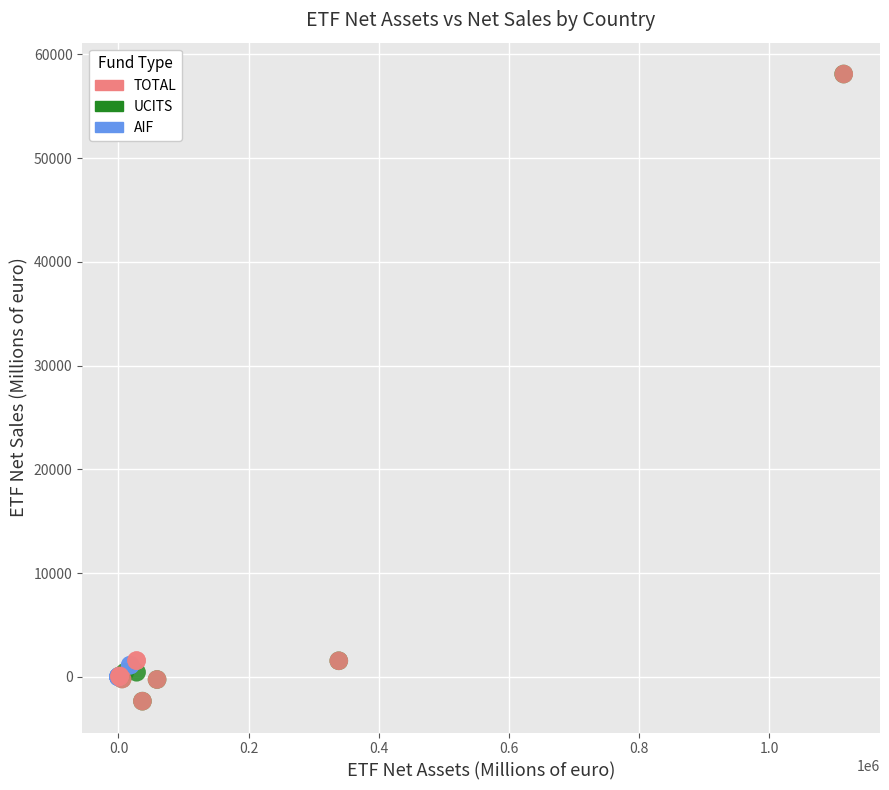

What are all the series names shown in the legend?

TOTAL, UCITS, AIF